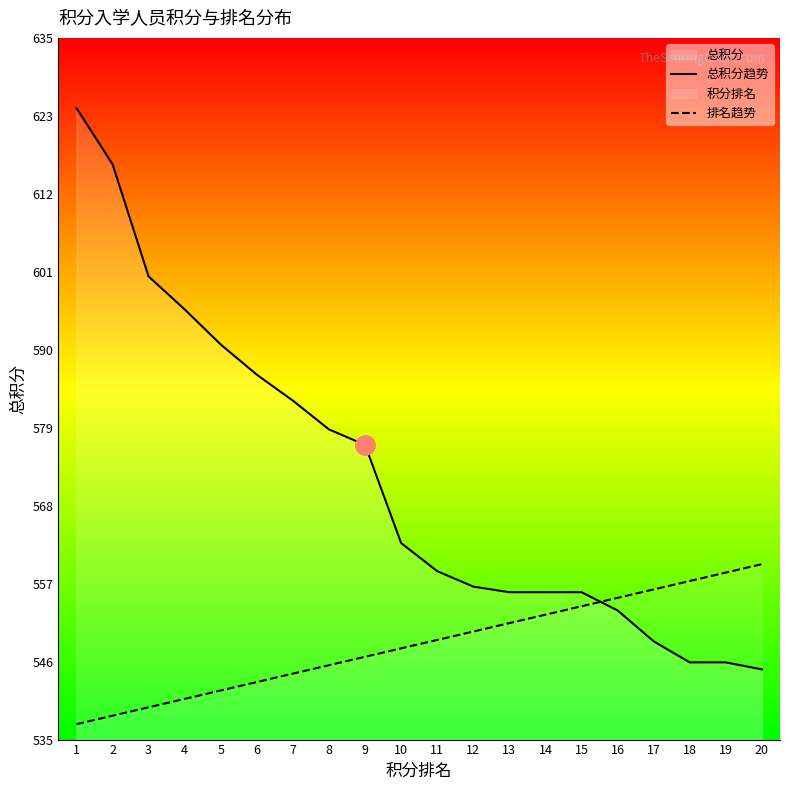

At which label is 总积分趋势 closest to 585?

7